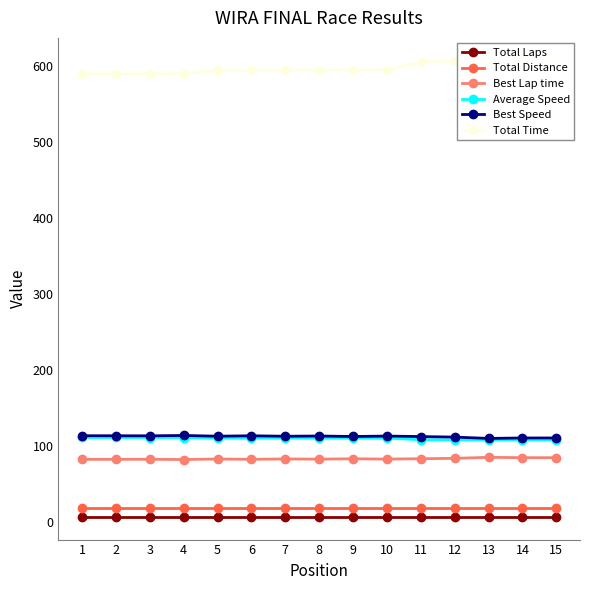

True or false: Total Distance and Best Lap time cross at least once.

False